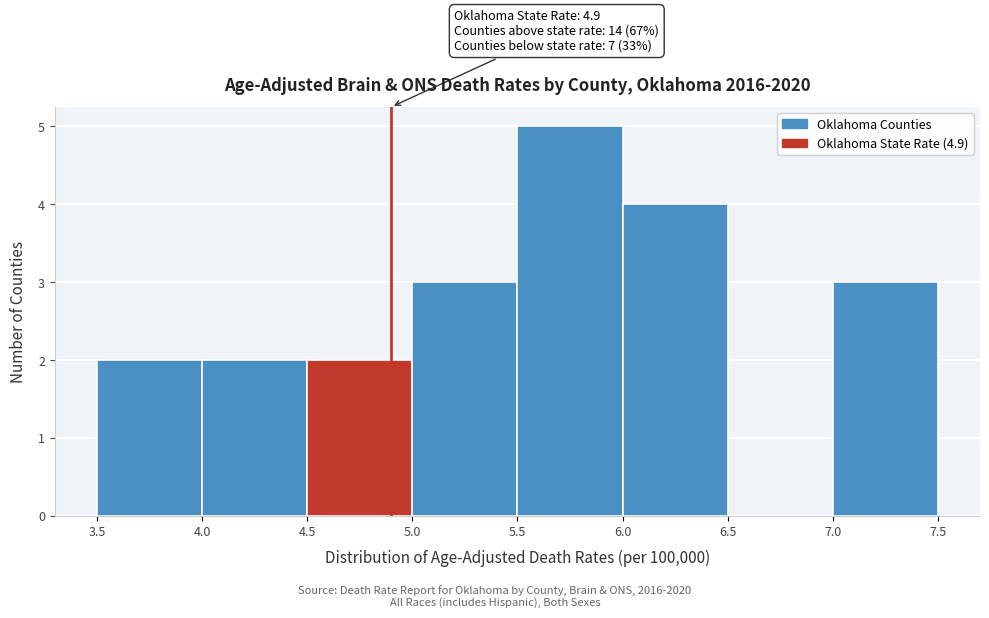

Over which range of the x-axis is the bar tallest?

5.5 to 6.0